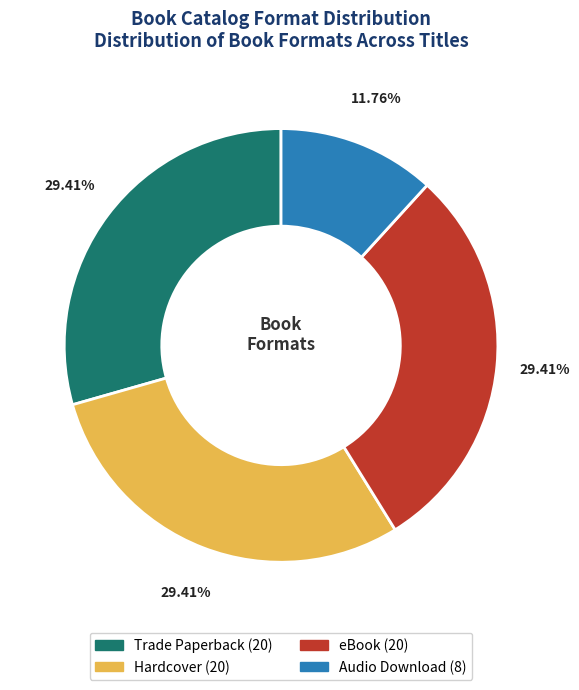

Which category has the smallest portion of the pie?

Audio Download